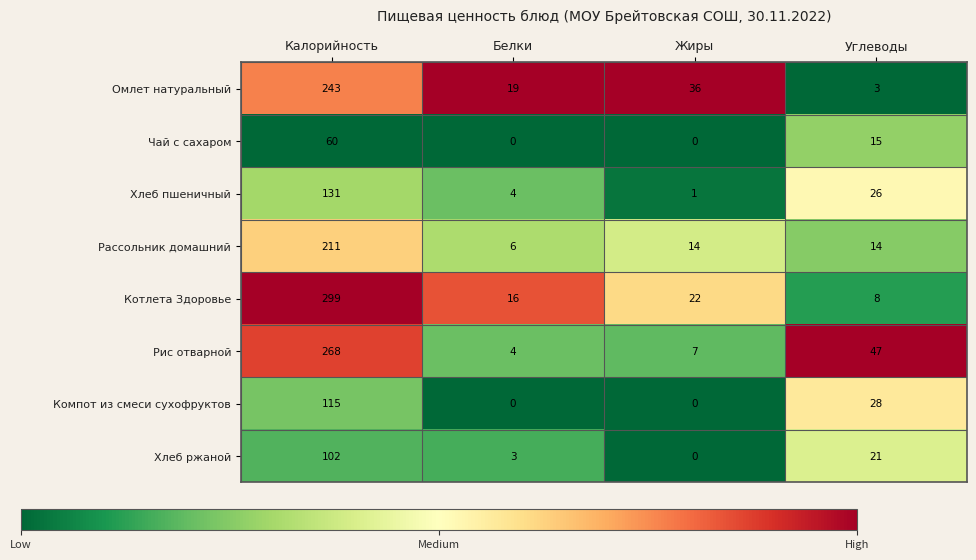

What is the spread (max minus min) of values at Жиры?

36